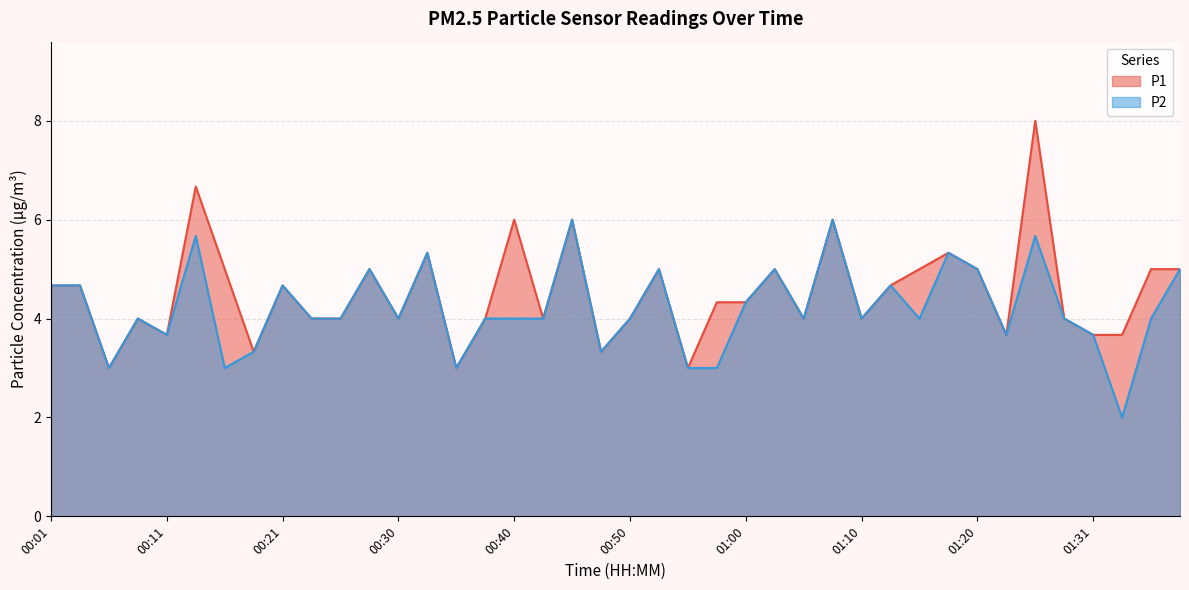

In P2, how many points are higher than both neighbors (excluding endpoints)?

12